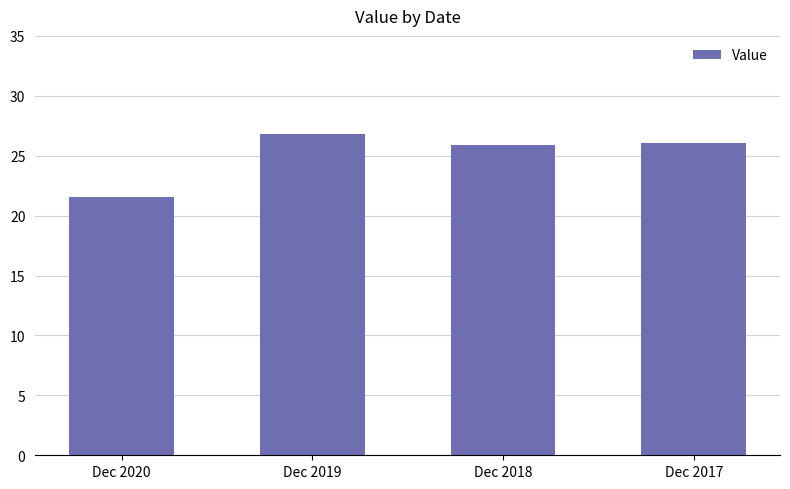

What is the smallest value displayed?

21.6